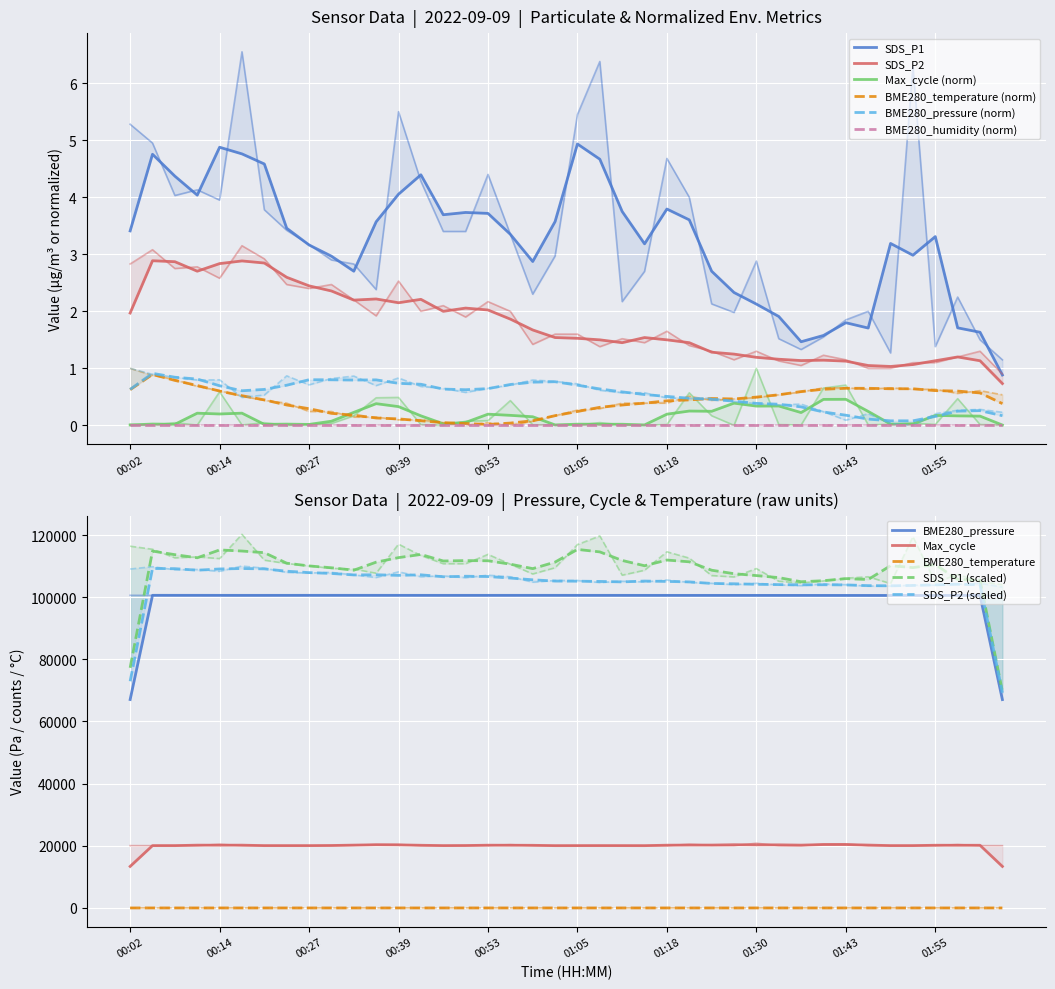

What is the maximum value shown in the chart?

6.5